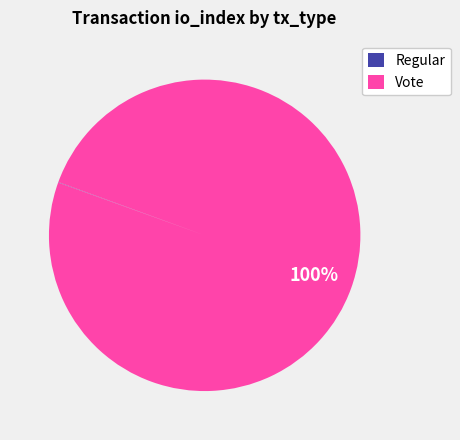

True or false: Vote accounts for 100% of the total.

True